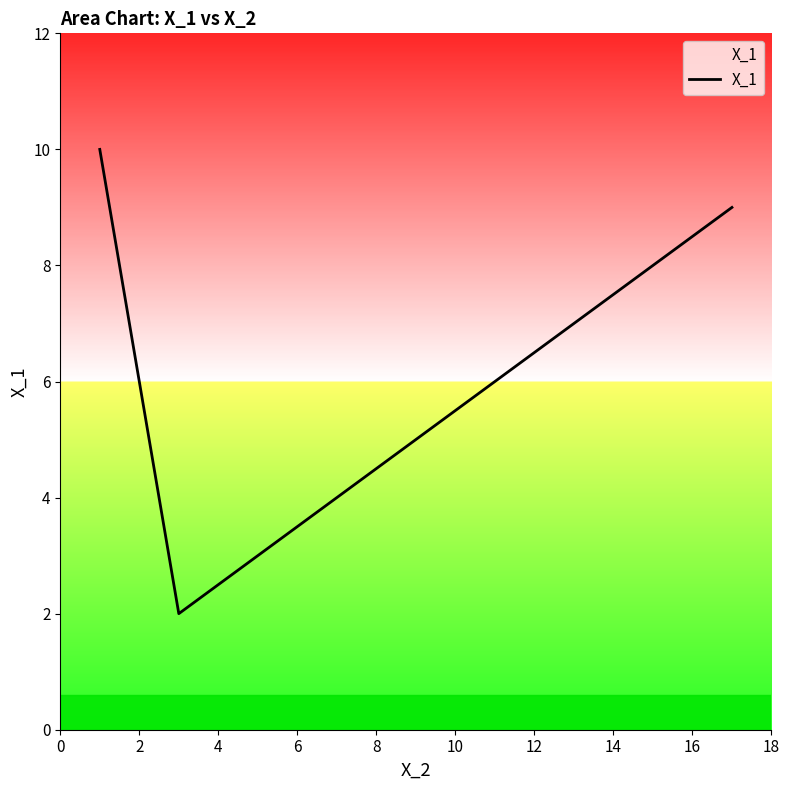

What is the greatest value displayed?

10